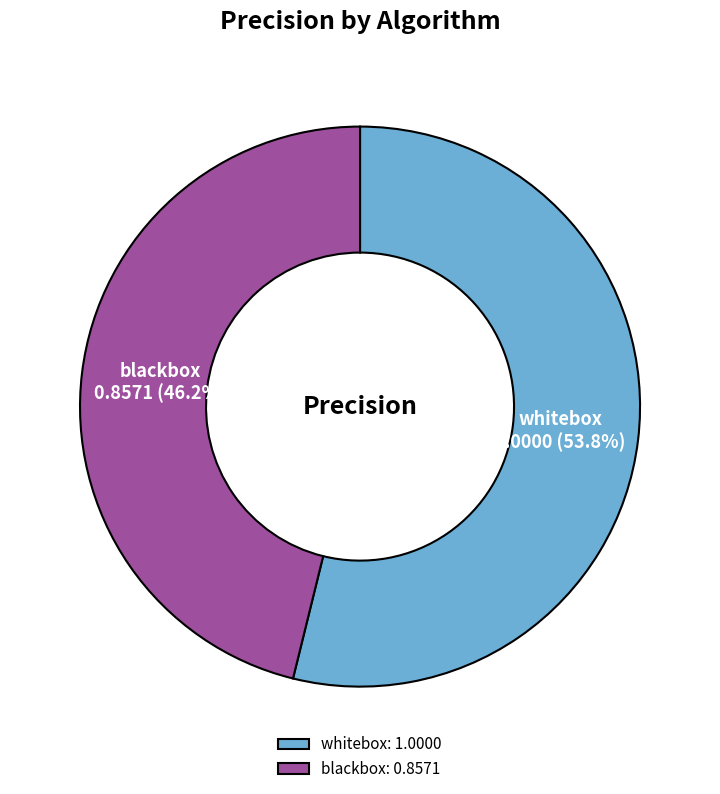

To the nearest percent, what percentage of the pie is whitebox?

54%